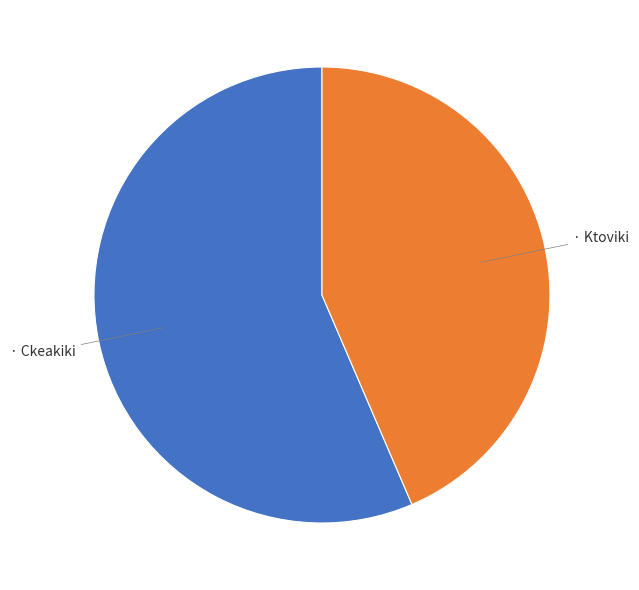

Does any single category account for the majority?

Yes